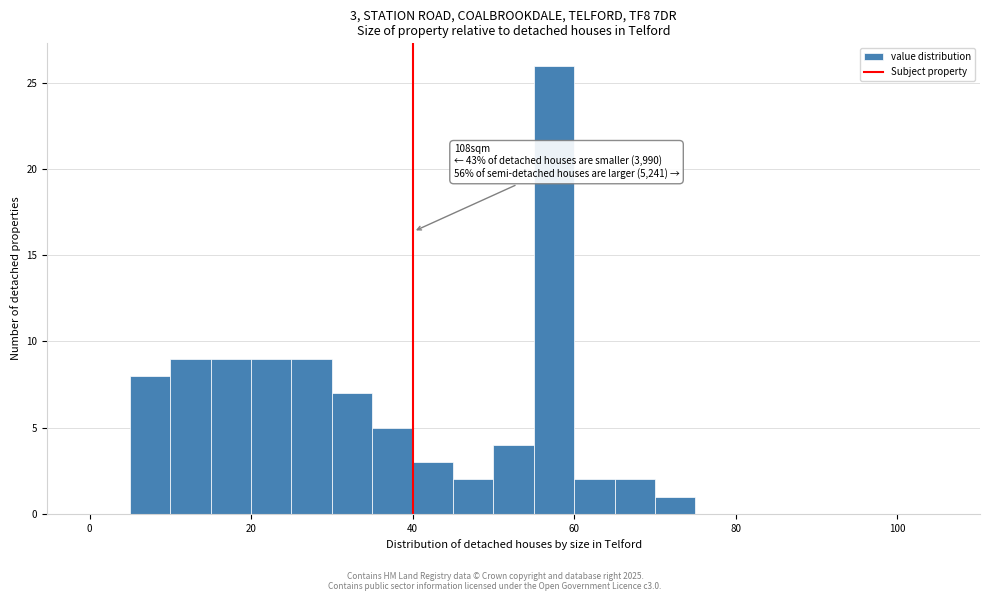

Around what value on the x-axis is the tallest bar? Give the approximate position of its centre, as read against the axis.

58